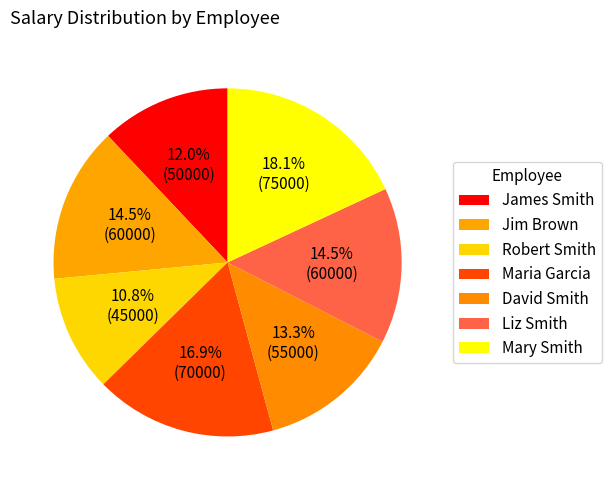

To the nearest percent, what is the average slice percentage?

14%